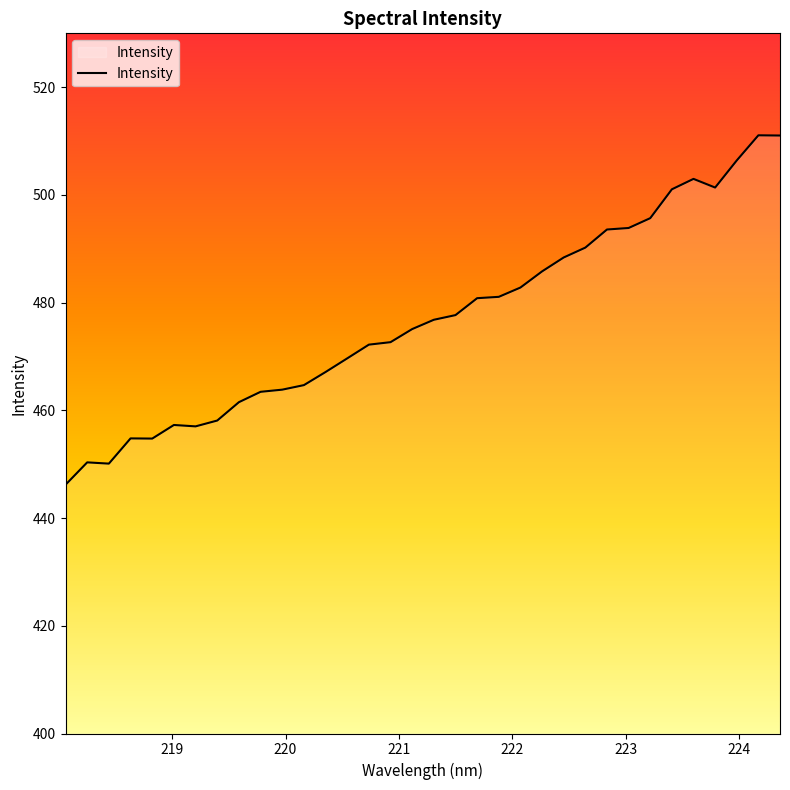

What is the smallest value displayed?

446.2